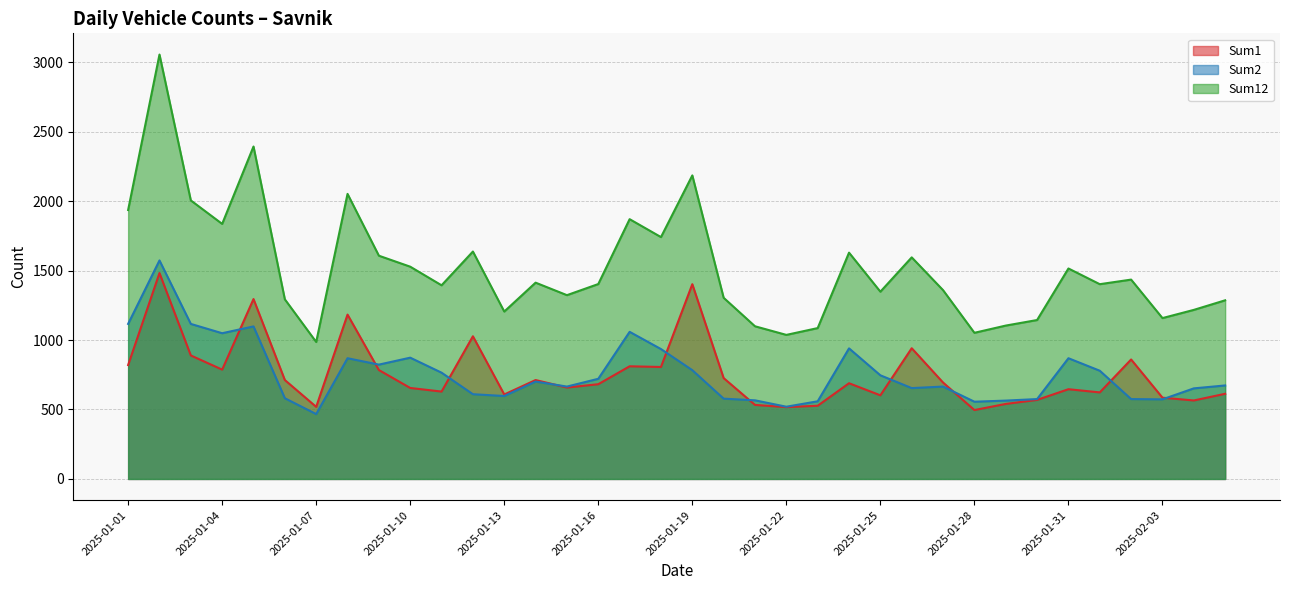

In Sum2, how many points are lower than both neighbors (excluding endpoints)?

9